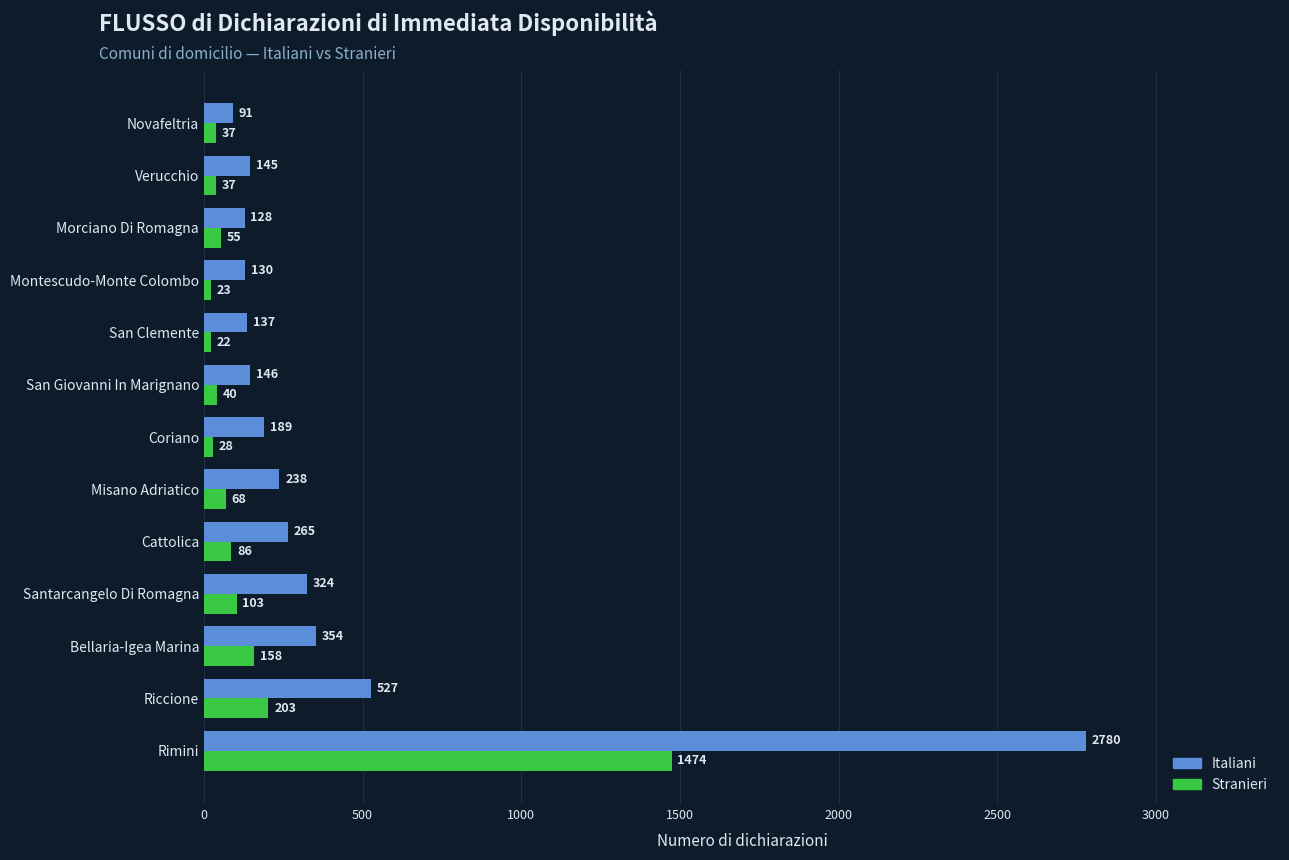

What is the sum of the Italiani values at Montescudo-Monte Colombo and Novafeltria?

221